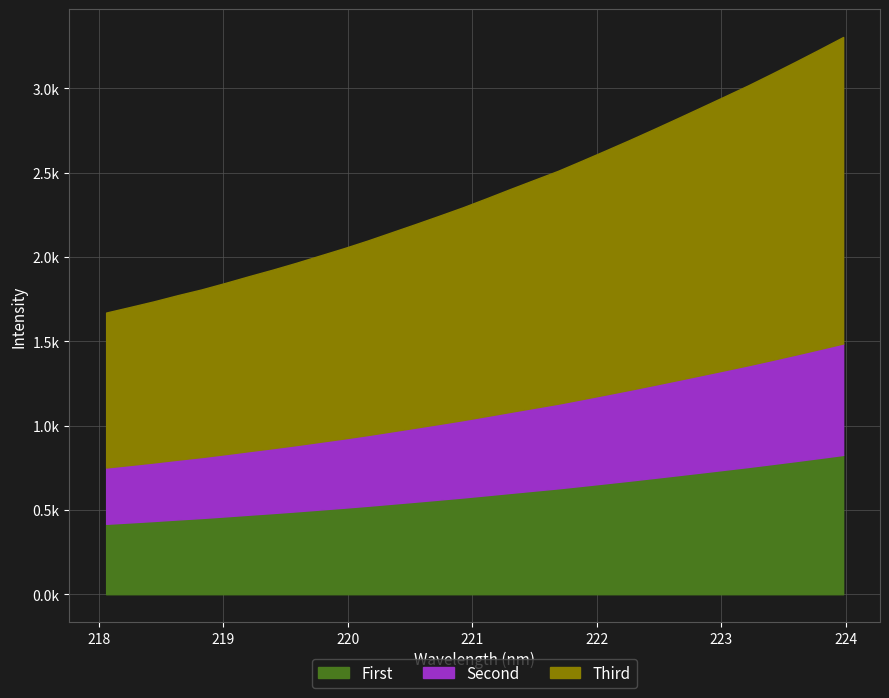

True or false: there are more than 0 points higher than both neighbors.

False